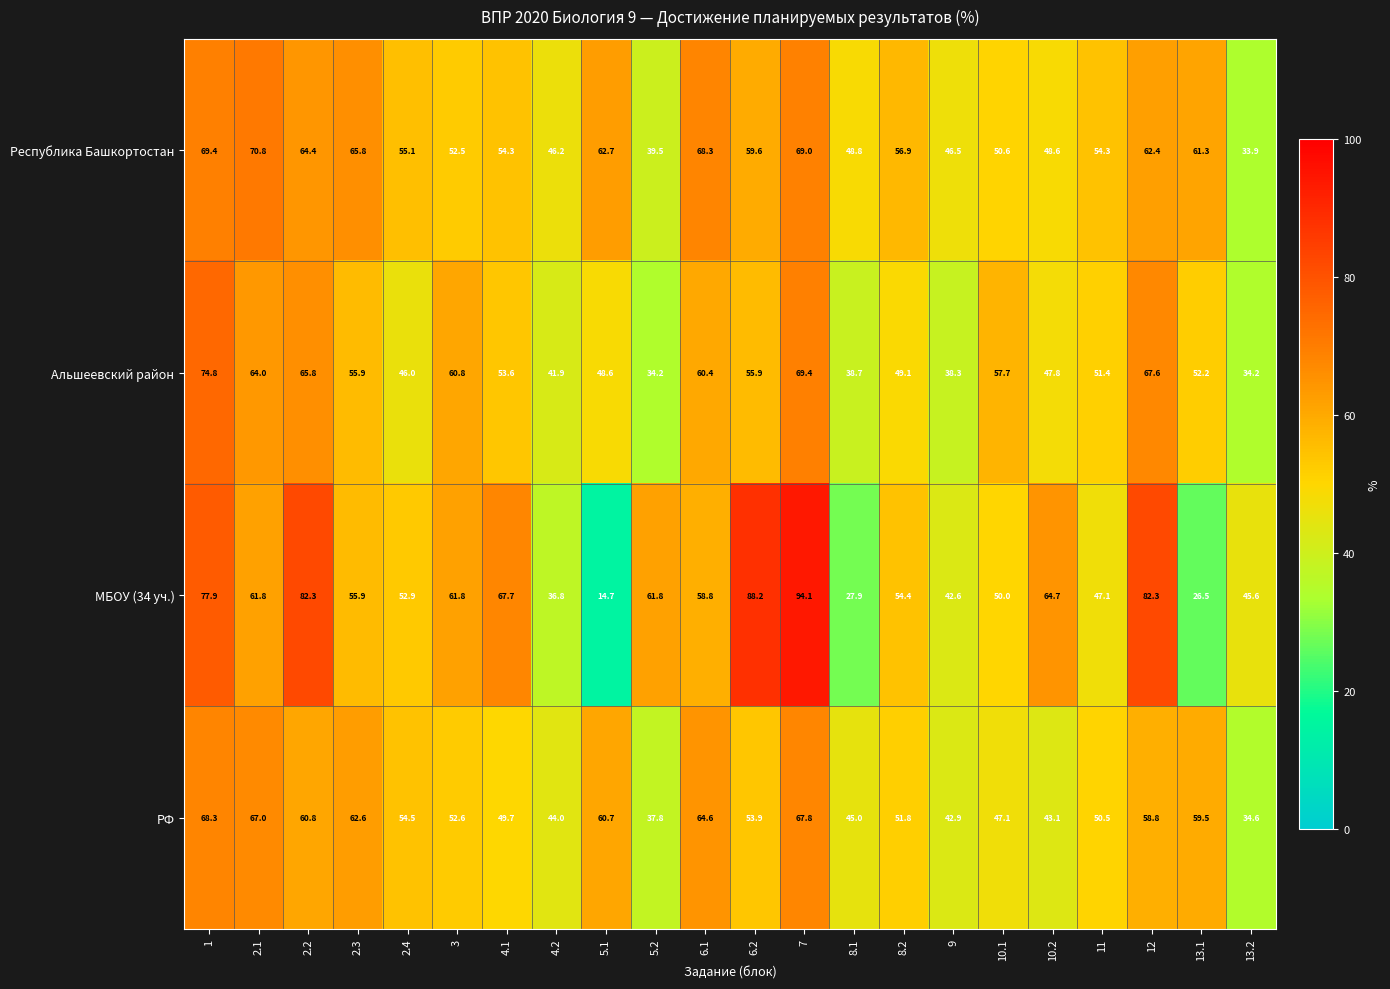

Between 1 and 11, which series saw the biggest shift?

МБОУ (34 уч.)